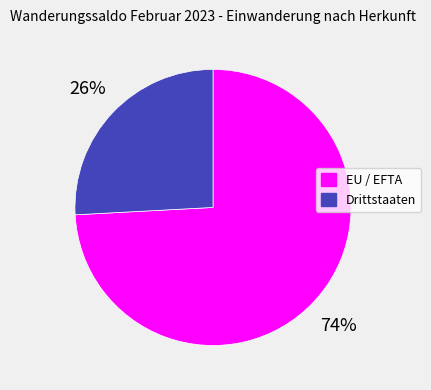

What is the smallest slice in the pie chart?

Drittstaaten